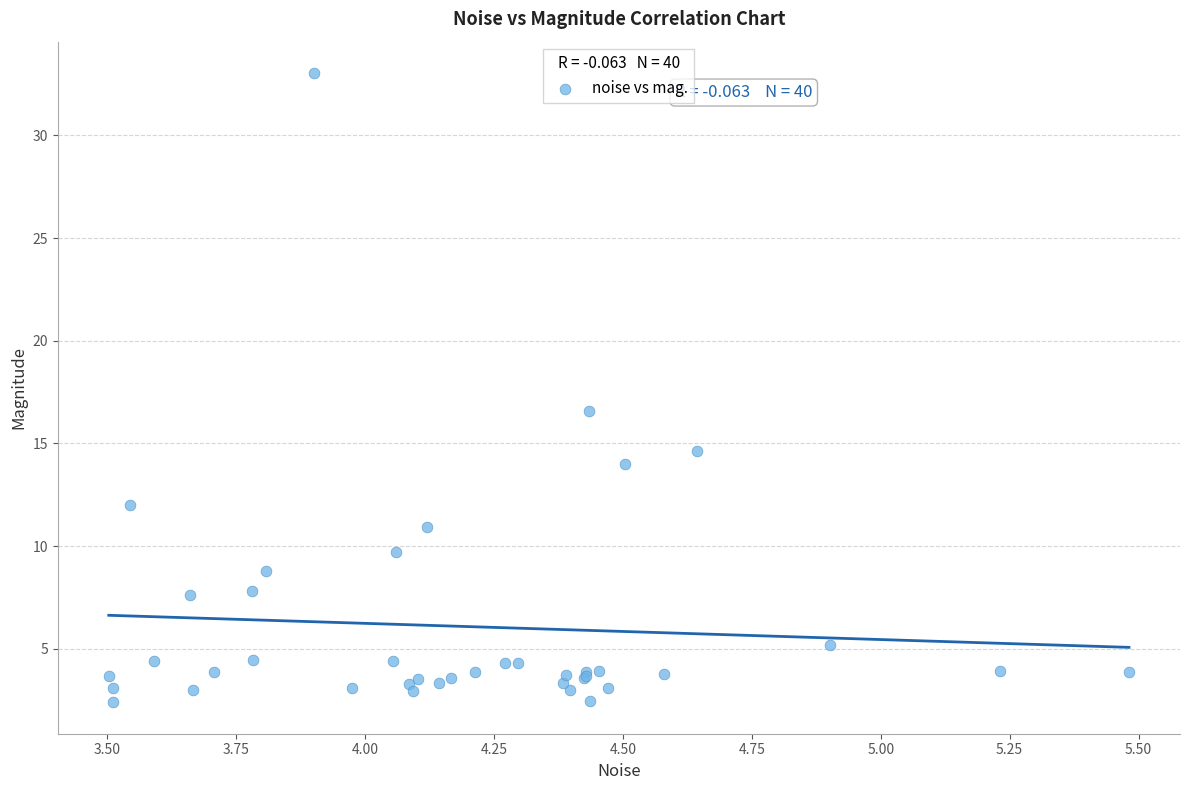

What Y value in the scatter plot is closest to 17?

16.6